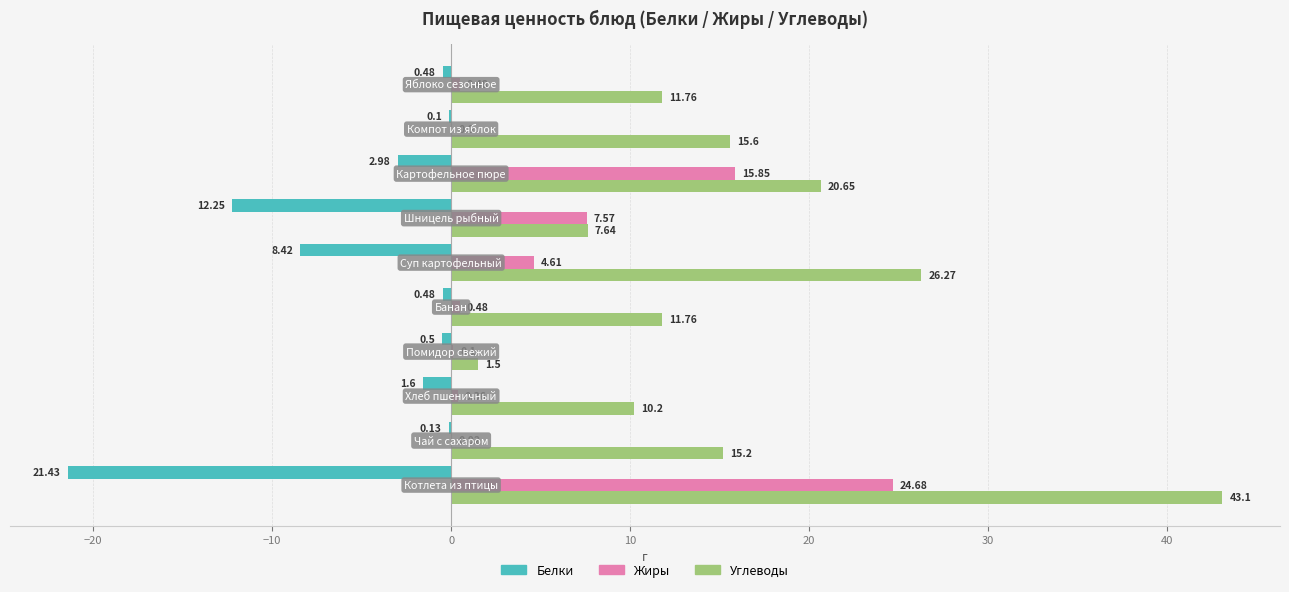

Which series has the largest total across all categories?

Углеводы